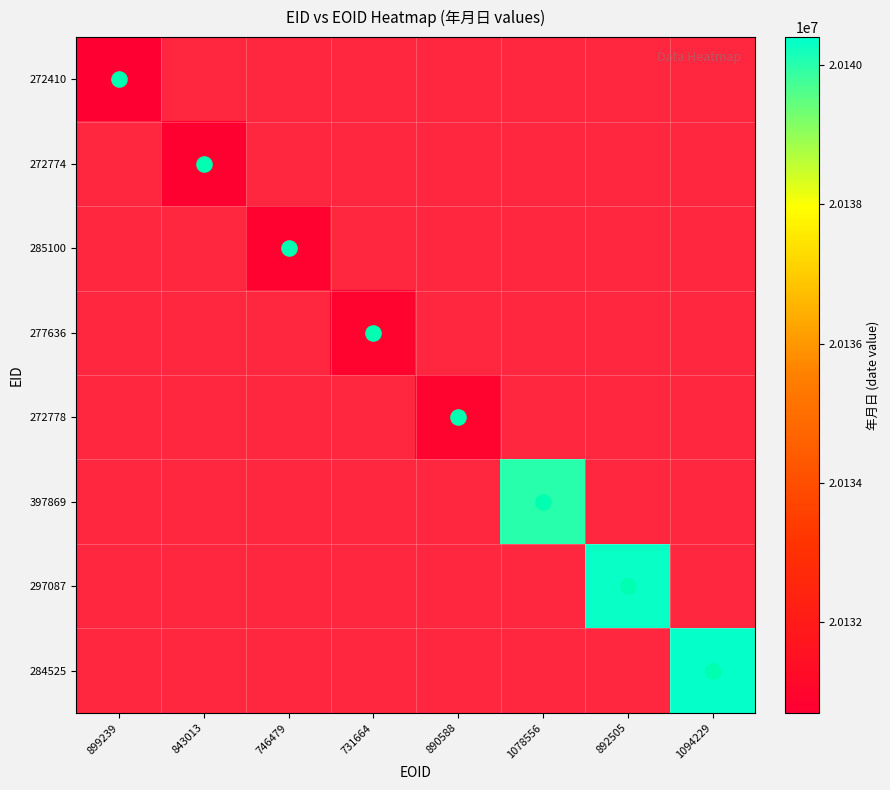

What is the maximum value shown in the chart?

20140328.0